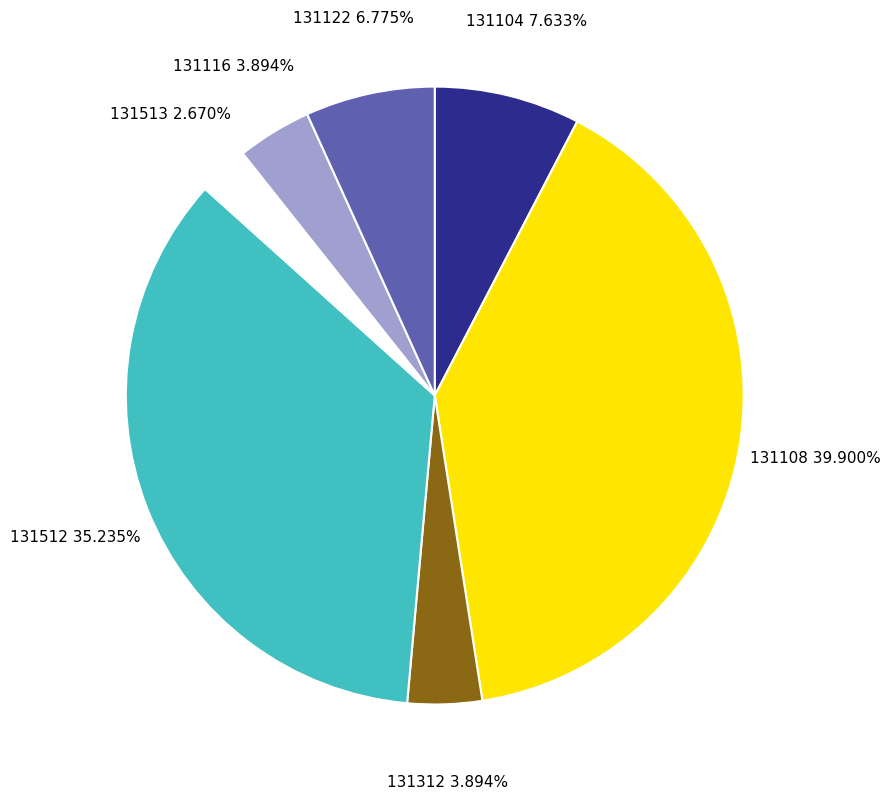

Does any single category account for the majority?

No